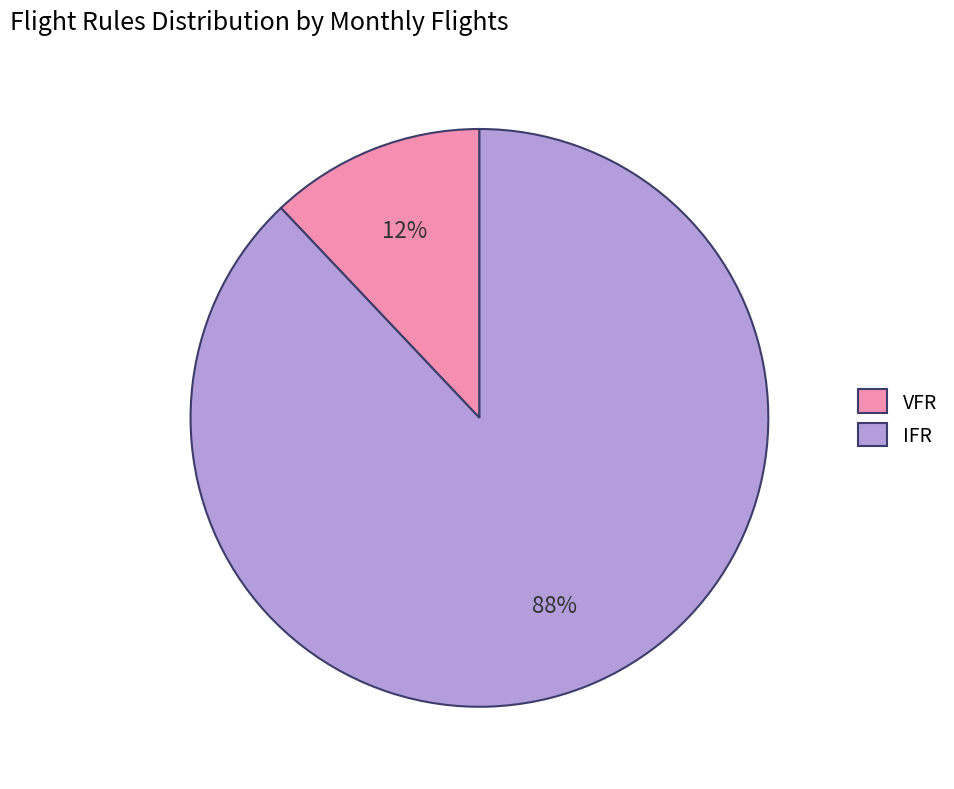

To the nearest percent, what is the difference between the IFR and VFR slice percentages?

76%